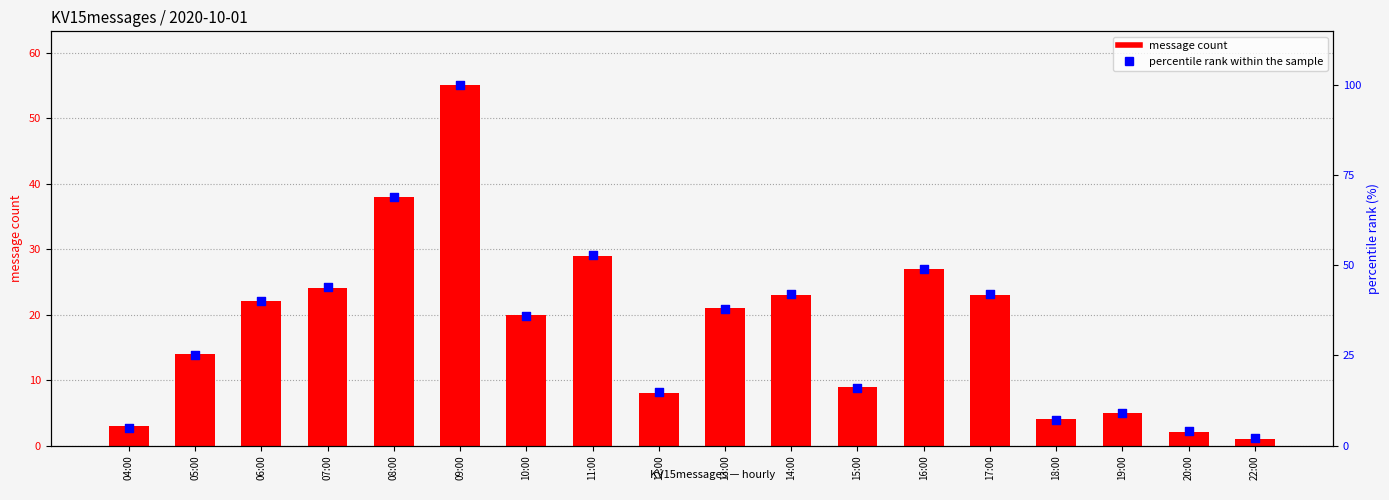

Which series reaches the minimum Y coordinate?

KV15messages